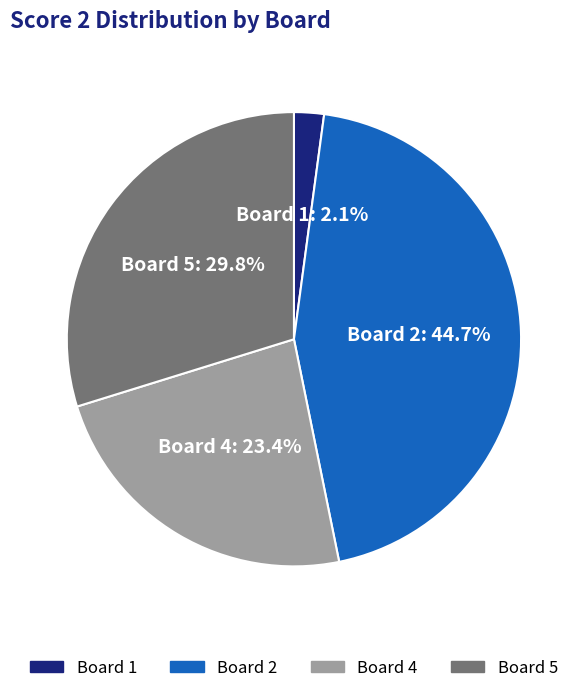

Does any single category account for the majority?

No